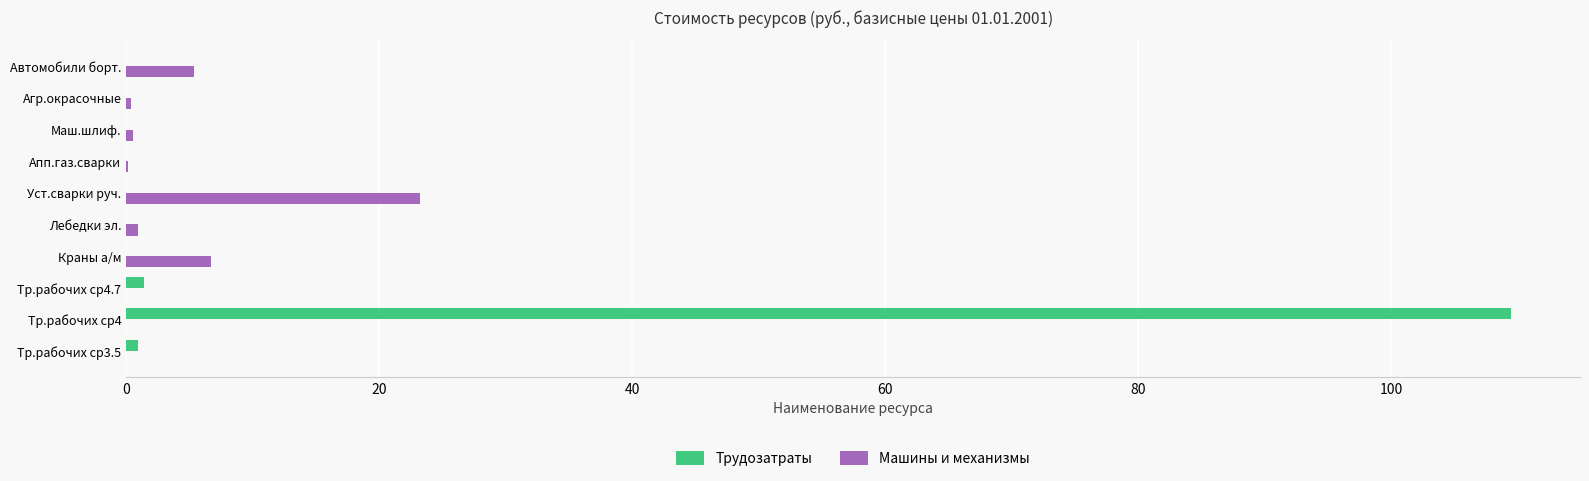

Which category has the highest value across all series?

Тр.рабочих ср4